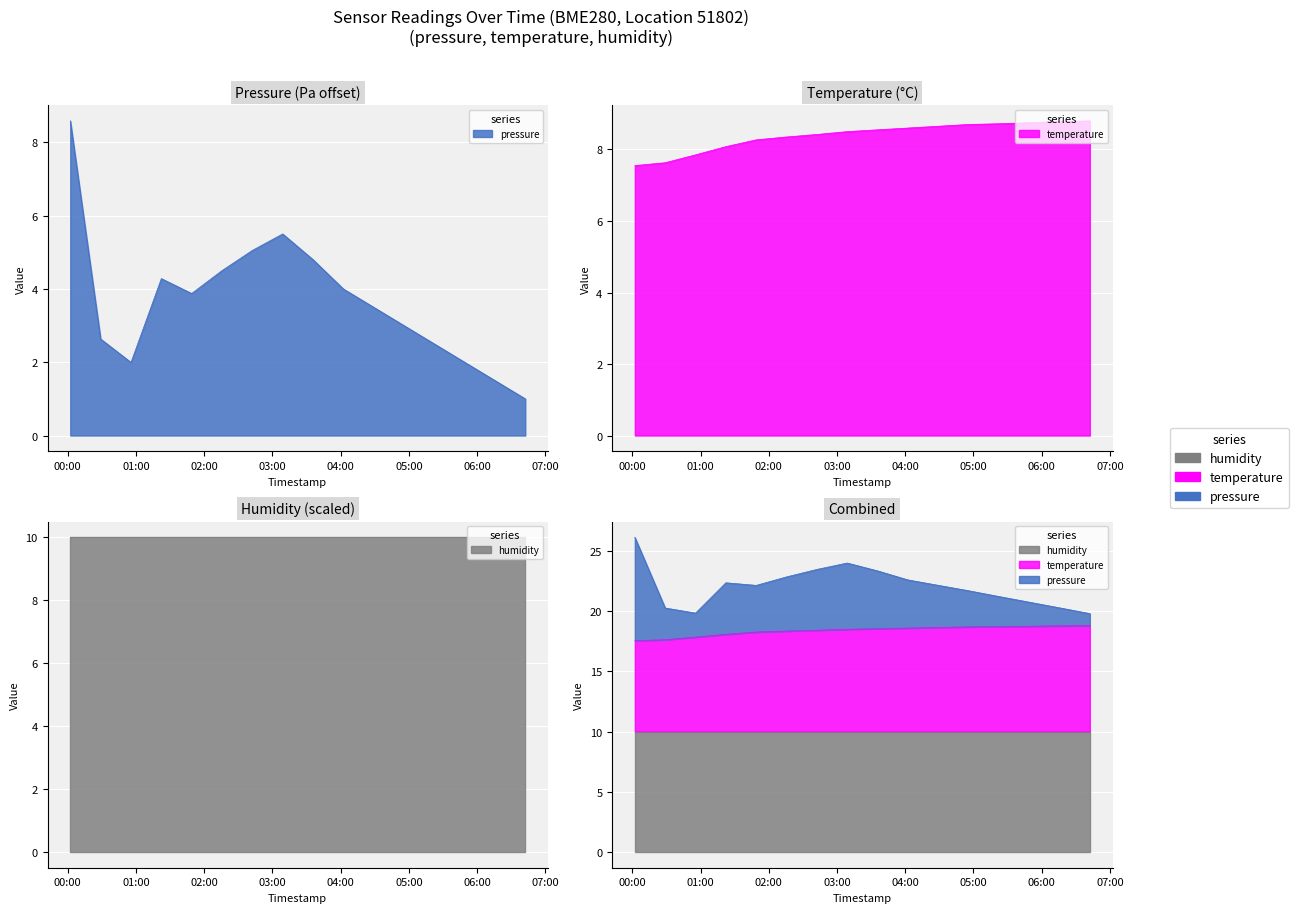

What is the lowest value of the temperature series?

7.5